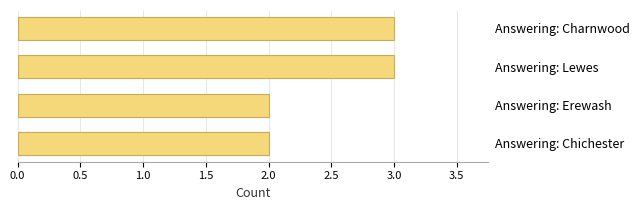

Are the bars horizontal?

Yes